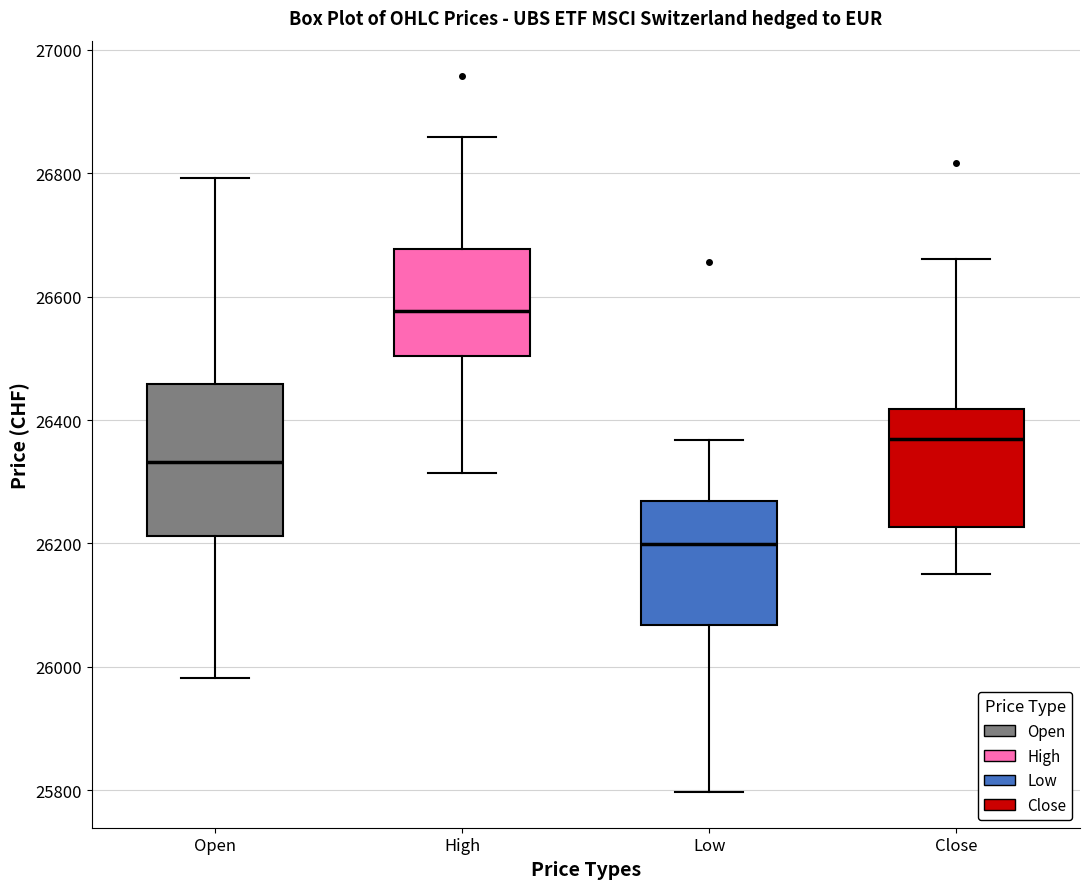

Reading left to right, read every box against the y-axis: the position of its median line, the range the box covers, and the ends of its whiskers. The values are not printed on the chart, so give them approximately, as read against the axis.

Open: median 26340, box 26220 to 26460, whiskers 25980 to 26800
High: median 26580, box 26500 to 26680, whiskers 26320 to 26860
Low: median 26200, box 26060 to 26260, whiskers 25800 to 26360
Close: median 26360, box 26220 to 26420, whiskers 26160 to 26660